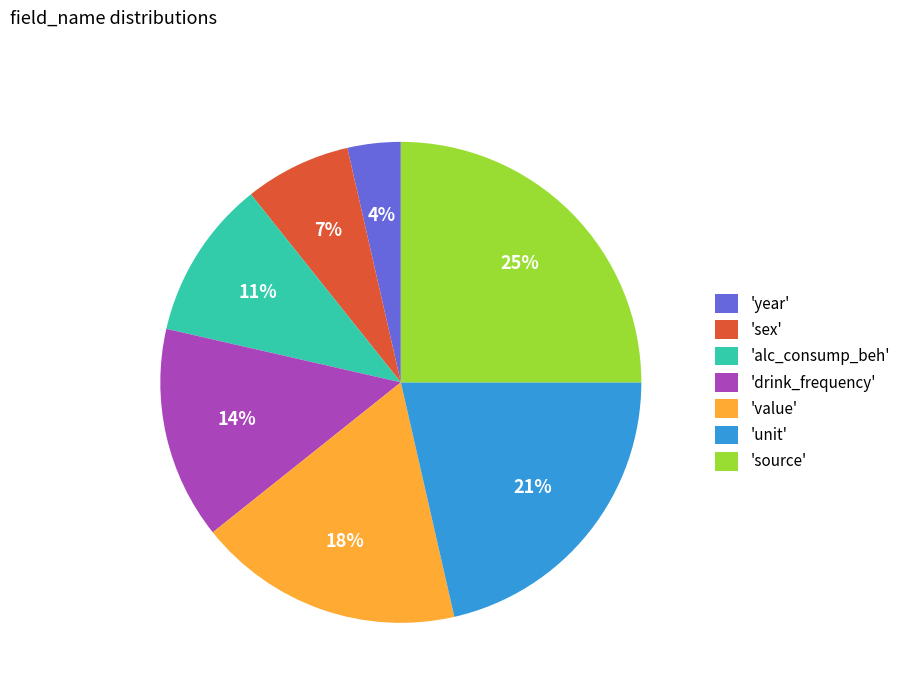

How many segments does this pie chart have?

7